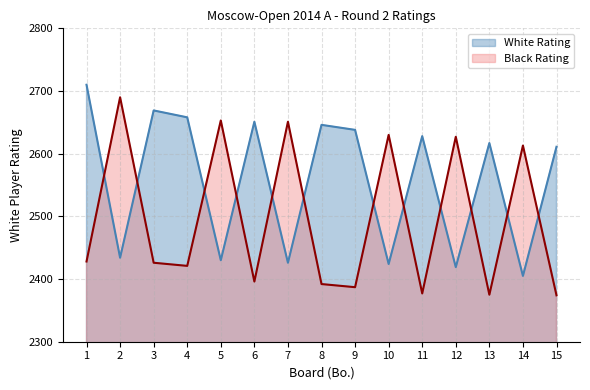

What is the average value of the Black Rating series?

2496